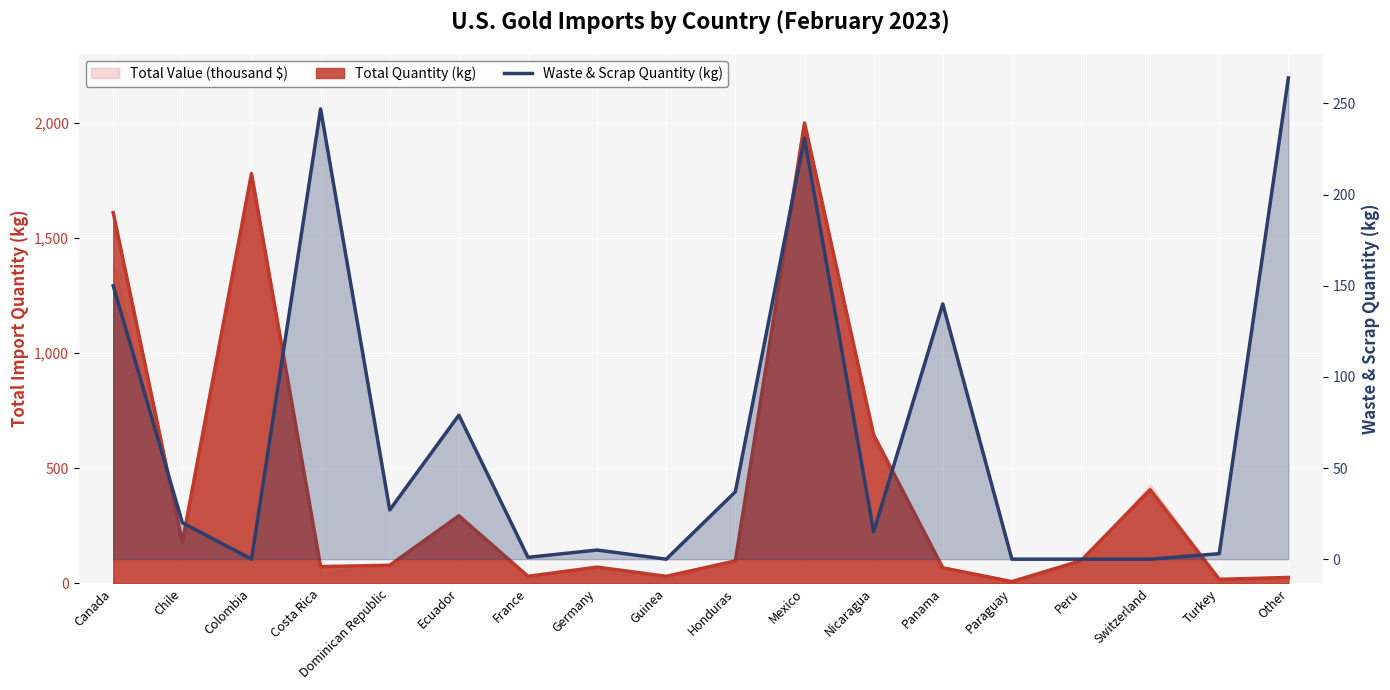

The value at Dominican Republic is 19. True or false?

False